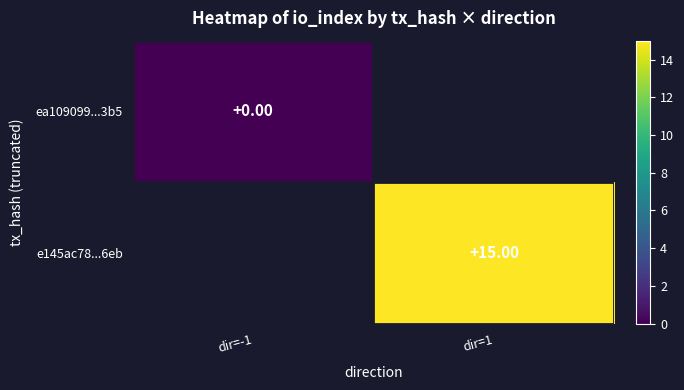

Rank the series by their maximum value, from lowest to highest.

ea109099...3b5, e145ac78...6eb